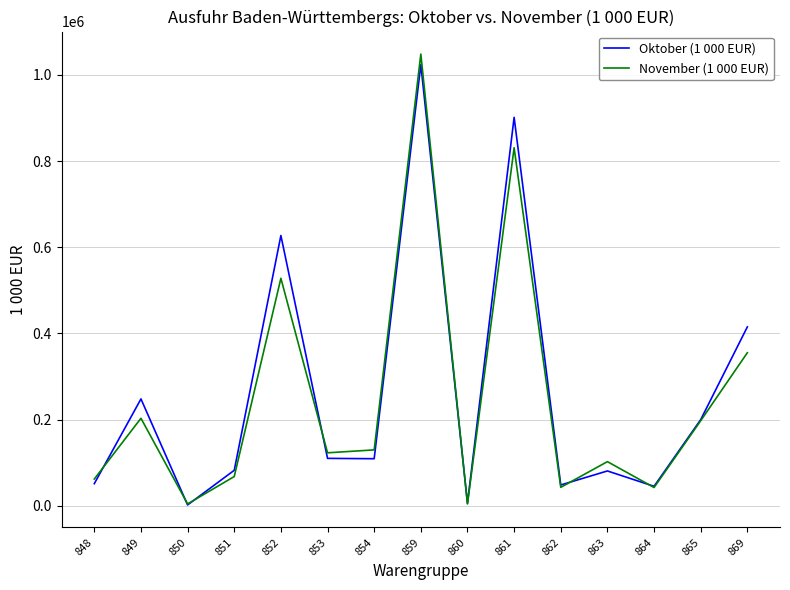

The value of Oktober (1 000 EUR) at 869 is 108598.9. True or false?

False